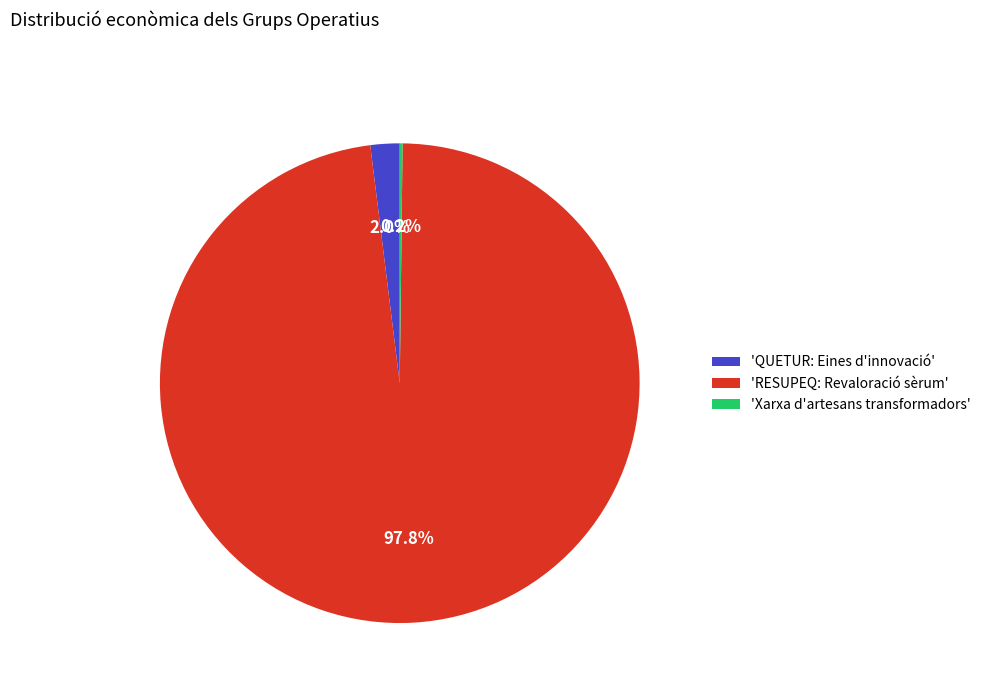

What portion of the pie excludes 'QUETUR: Eines d'innovació'?

98.0%